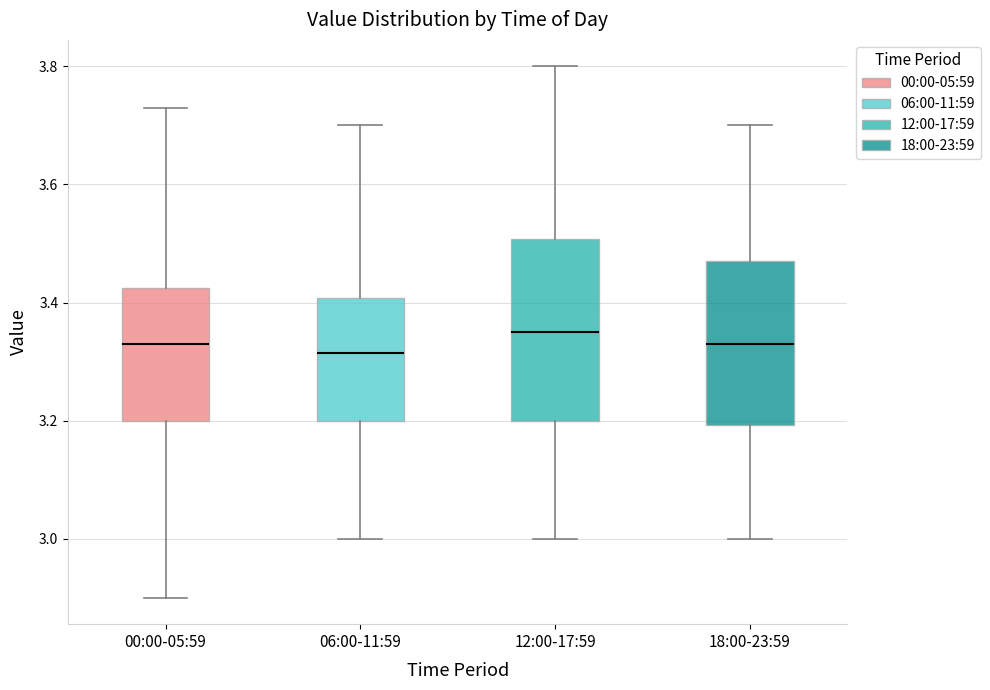

Reading left to right, read every box against the y-axis: the position of its median line, the range the box covers, and the ends of its whiskers. The values are not printed on the chart, so give them approximately, as read against the axis.

00:00-05:59: median 3.34, box 3.20 to 3.42, whiskers 2.90 to 3.74
06:00-11:59: median 3.32, box 3.20 to 3.40, whiskers 3.00 to 3.70
12:00-17:59: median 3.36, box 3.20 to 3.50, whiskers 3.00 to 3.80
18:00-23:59: median 3.34, box 3.20 to 3.48, whiskers 3.00 to 3.70